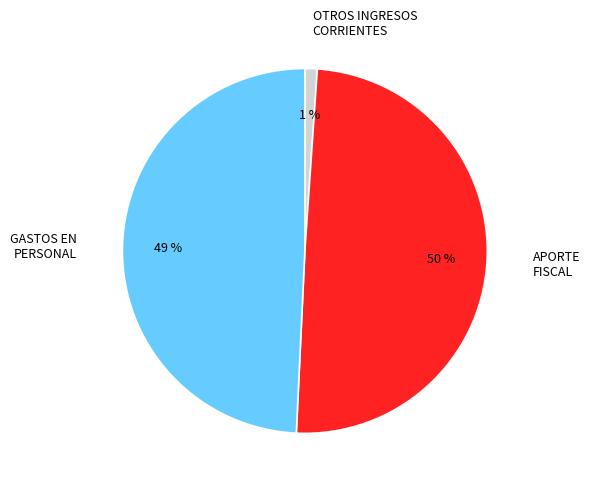

Which category has the smallest portion of the pie?

OTROS INGRESOS CORRIENTES